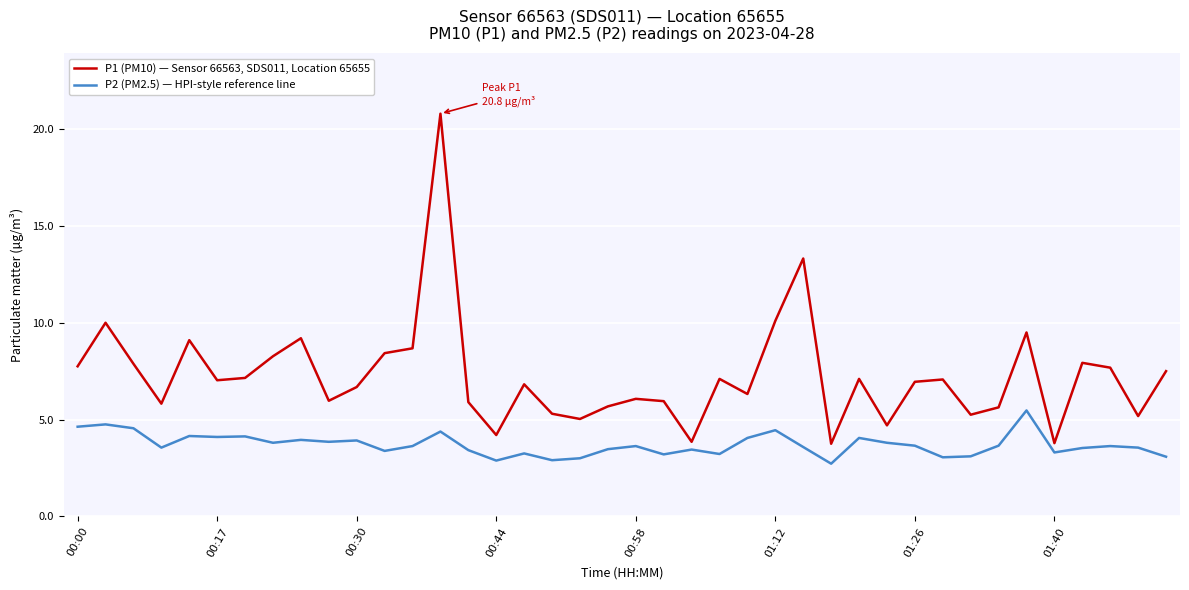

What is the difference between the second highest and second lowest values in the P2 (PM2.5) — HPI-style reference line series?

1.9